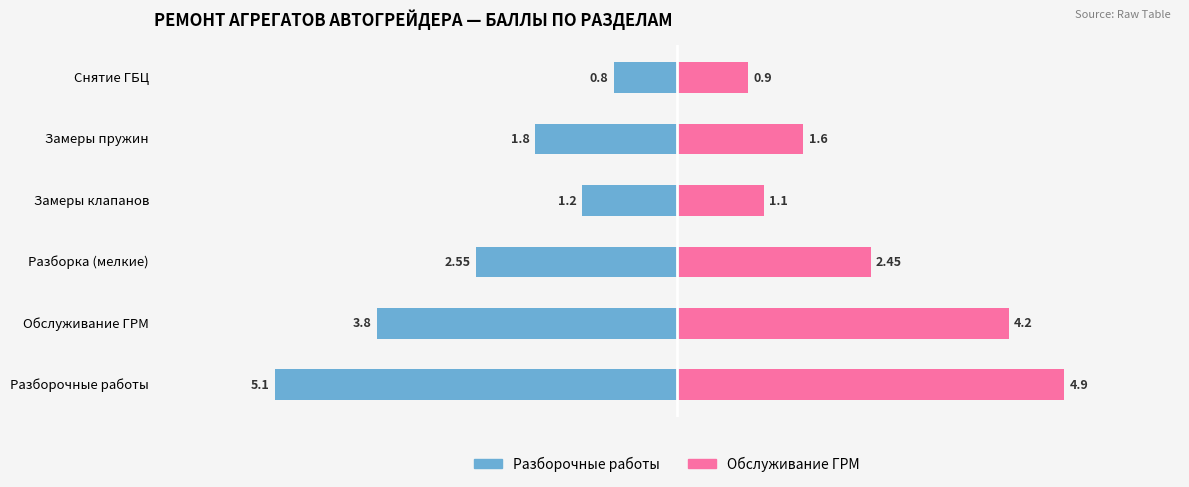

The value of Разборочные работы at Замеры клапанов is -1.2. True or false?

True